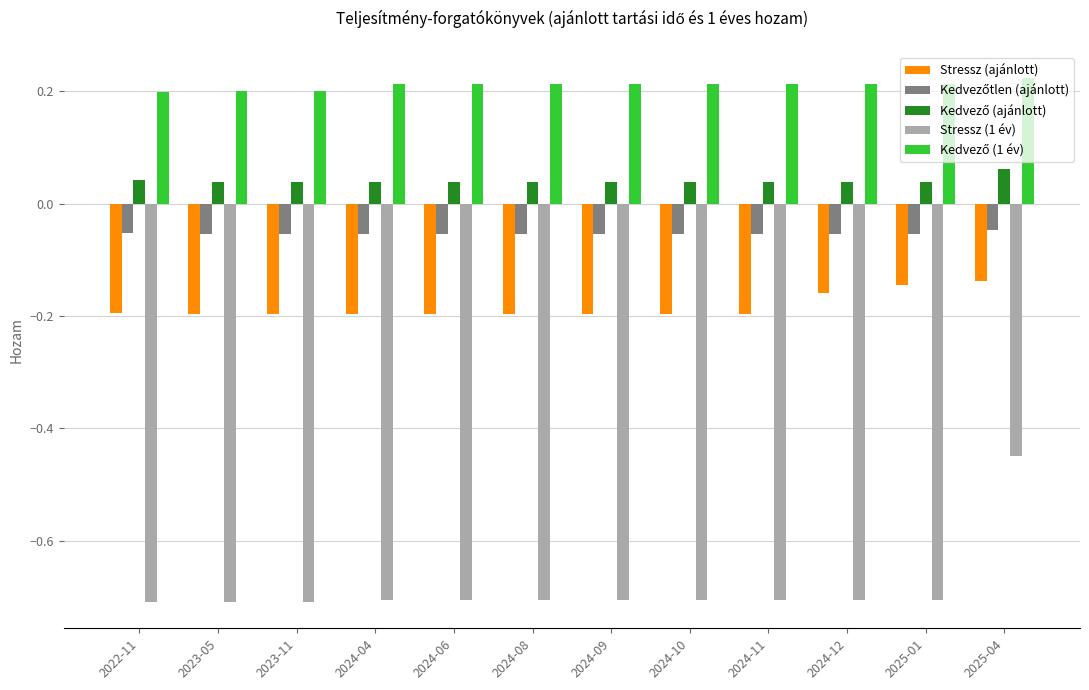

Where is Stressz (1 év) nearest to the value 0?

2025-04